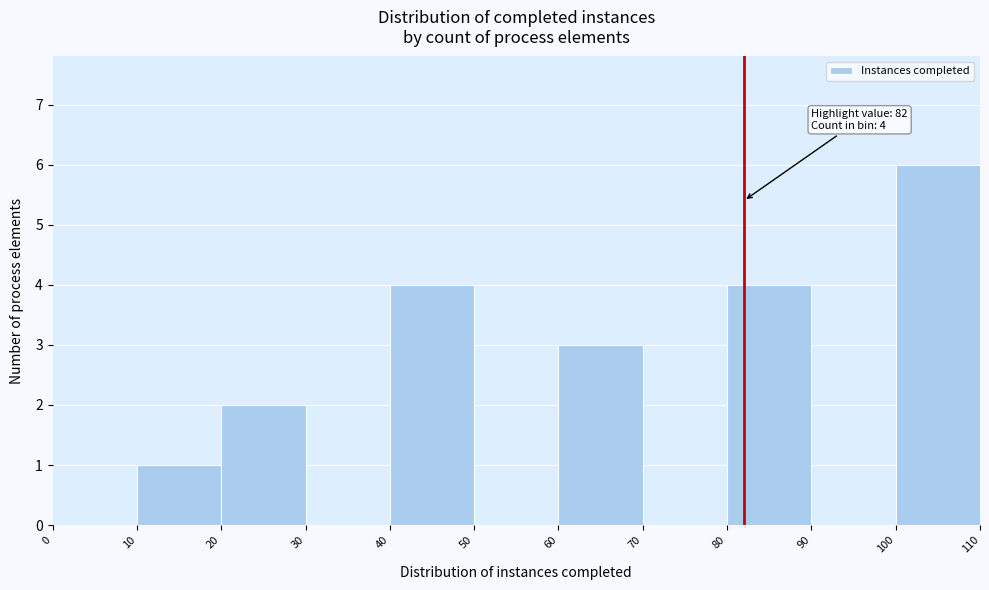

Over which range of the x-axis is the bar tallest?

100 to 110